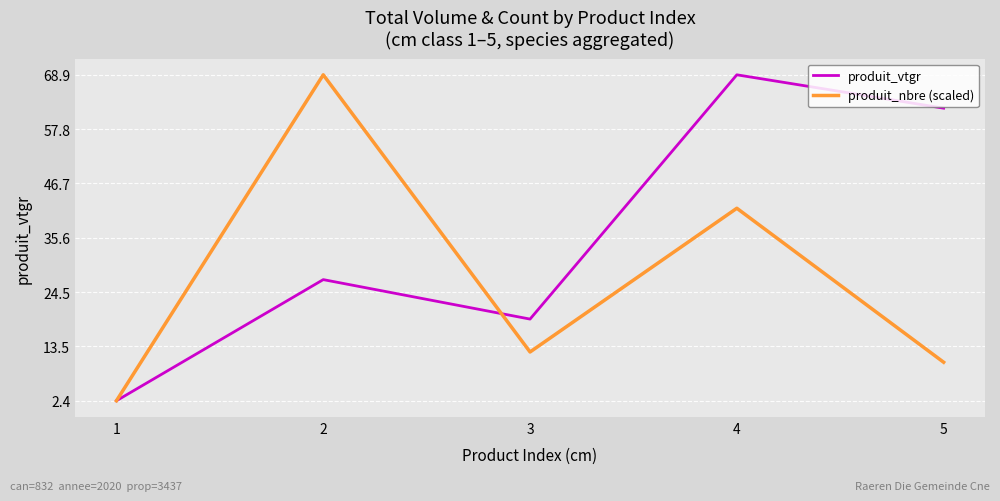

How many values in the produit_vtgr series are below 27?

2